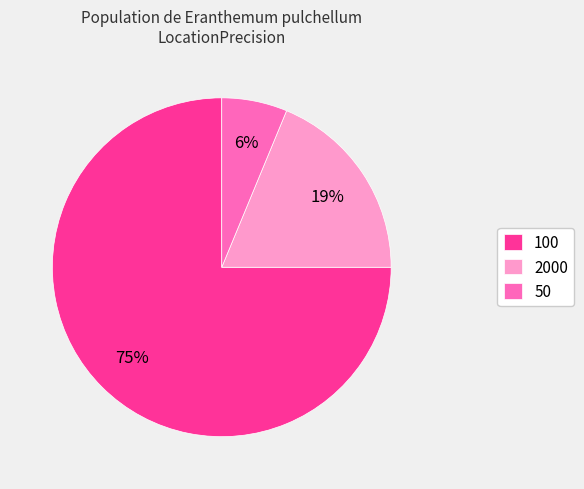

Is there a majority slice in this chart?

Yes